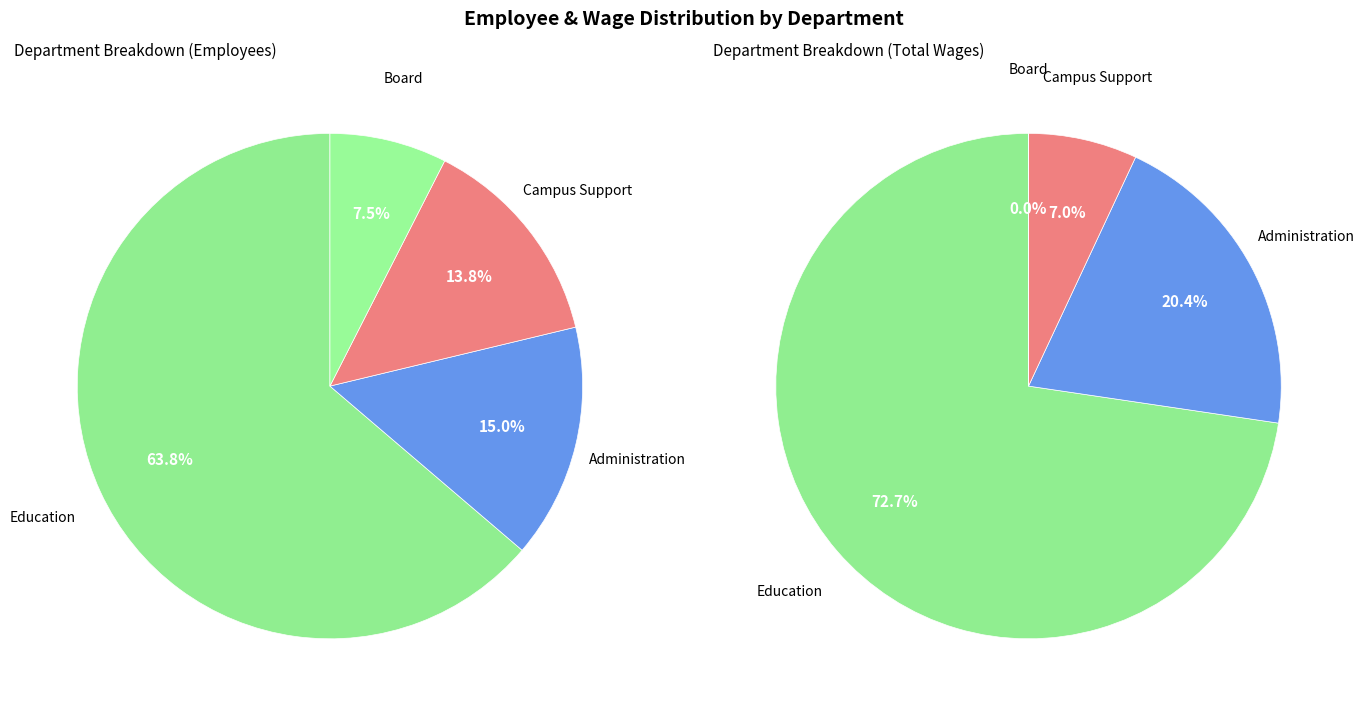

Approximately how many times larger is the value at Board compared to Campus Support?

0.5